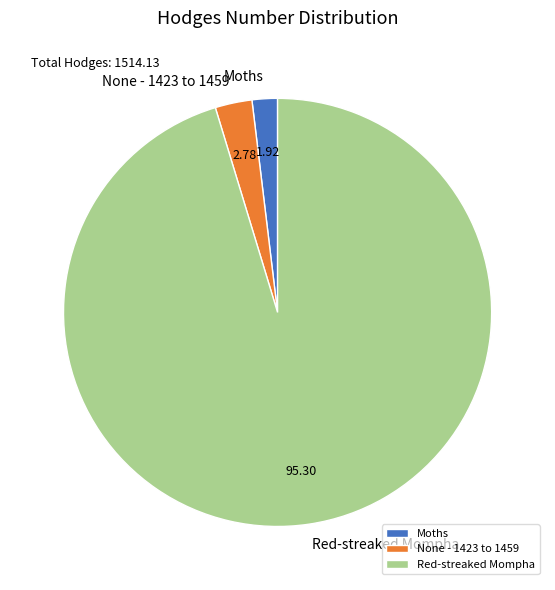

How many segments does this pie chart have?

3